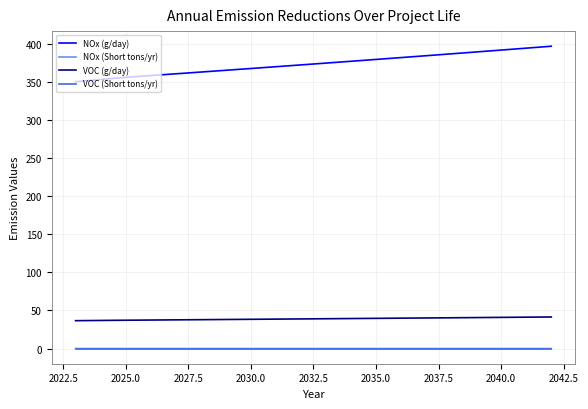

Which series has the largest total across all categories?

NOx (g/day)